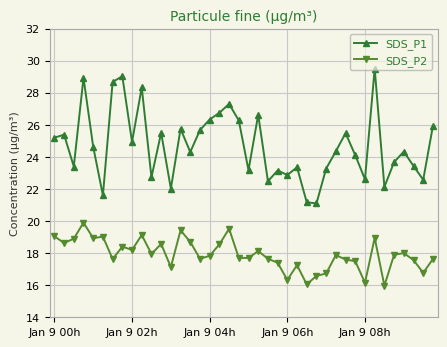

True or false: SDS_P1 and SDS_P2 intersect in this chart.

False